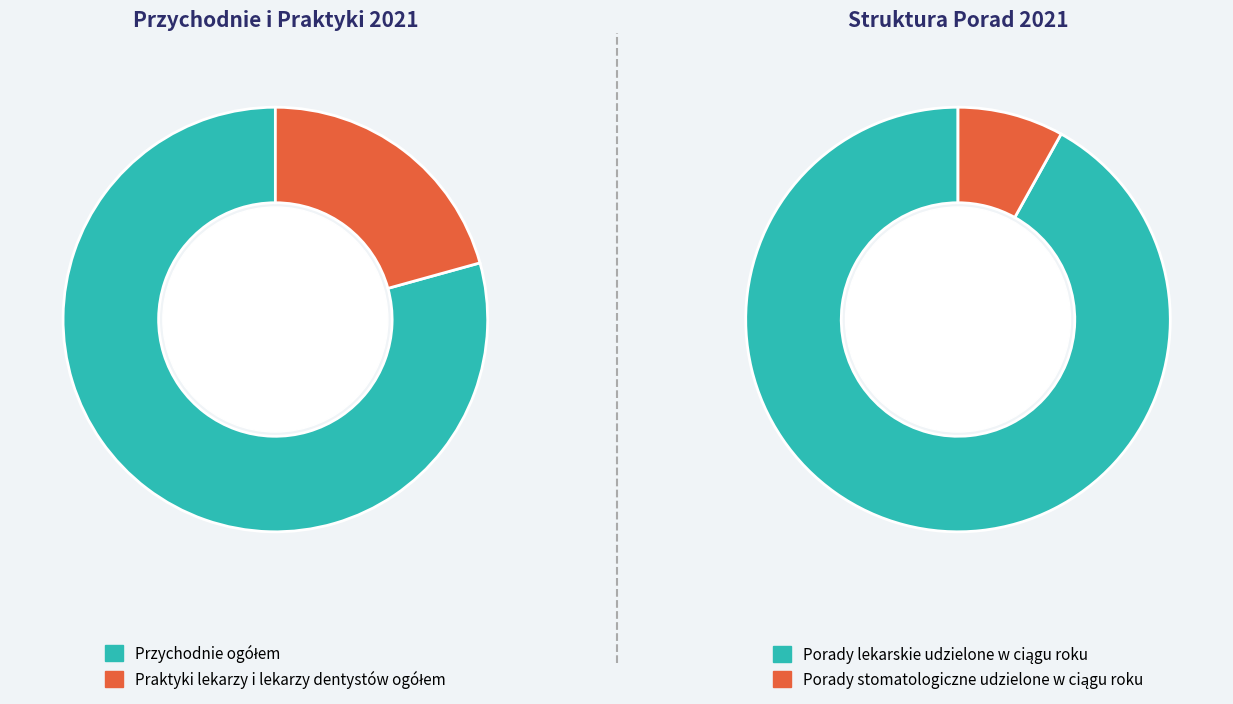

To the nearest percent, what is the difference between the largest and smallest slice percentages?

83%